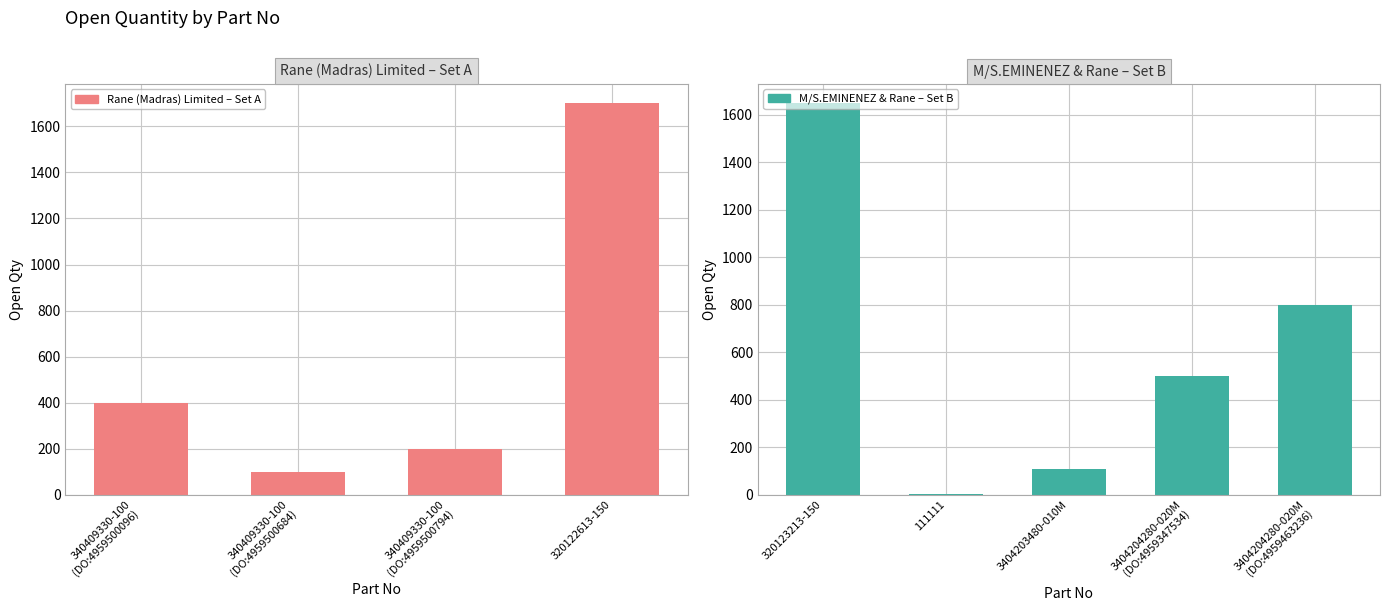

List the labels in order of value, smallest first.

111111, 340409330-100
(DO:4959500684), 3404203480-010M, 340409330-100
(DO:4959500794), 340409330-100
(DO:4959500096), 3404204280-020M
(DO:4959347534), 3404204280-020M
(DO:4959463236), 320123213-150, 320122613-150